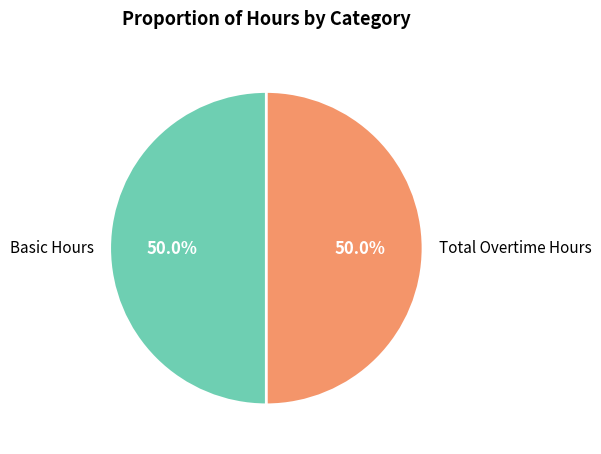

Approximately how many times larger is the value at Basic Hours compared to Total Overtime Hours?

1.0